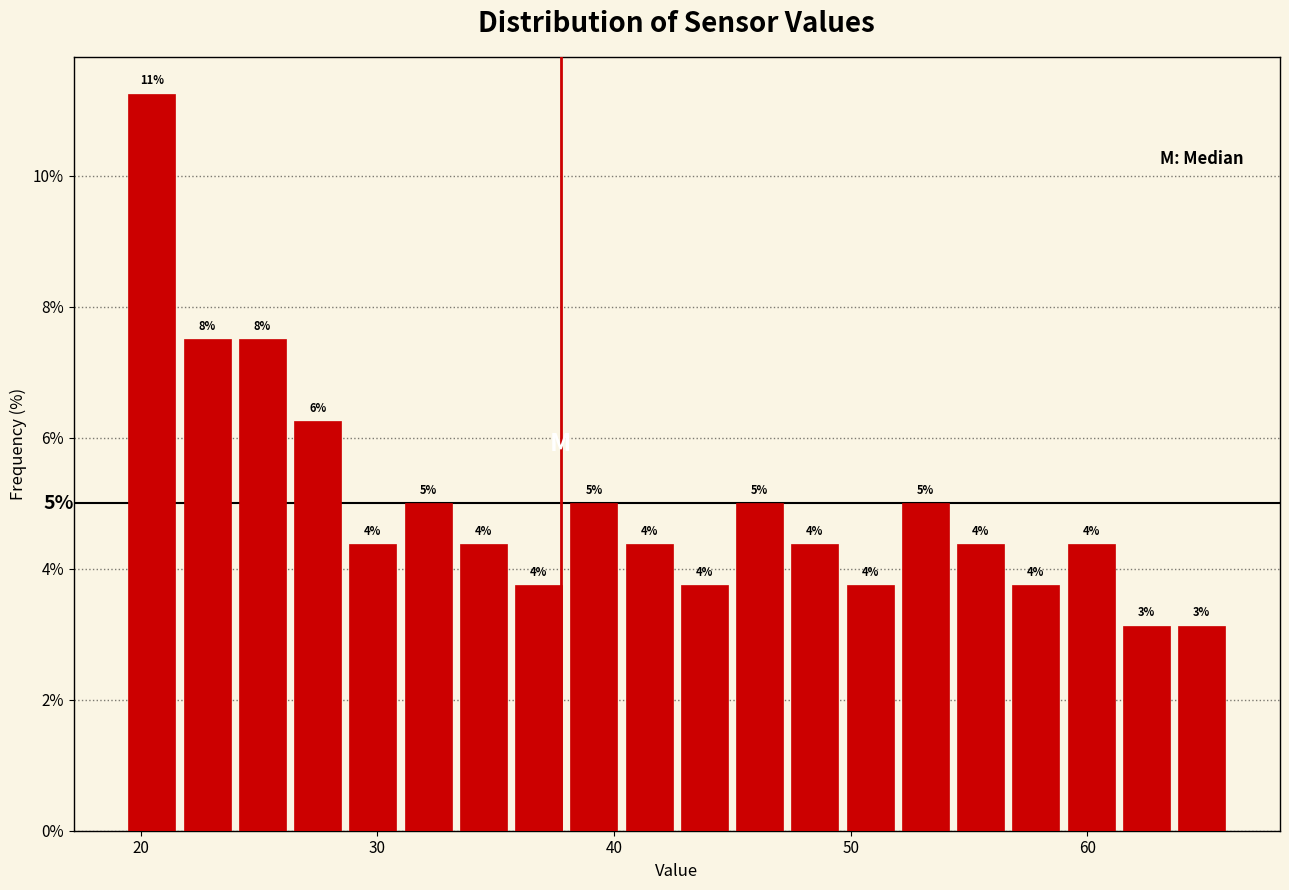

Read against the x-axis, roughly where is the centre of the tallest bar?

20